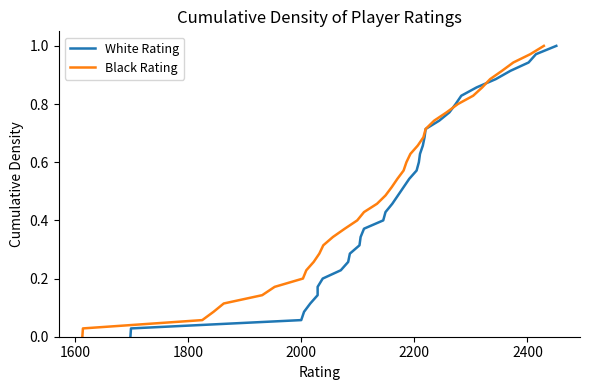

What is the value of the Black Rating point at the 34th from the left?

0.9